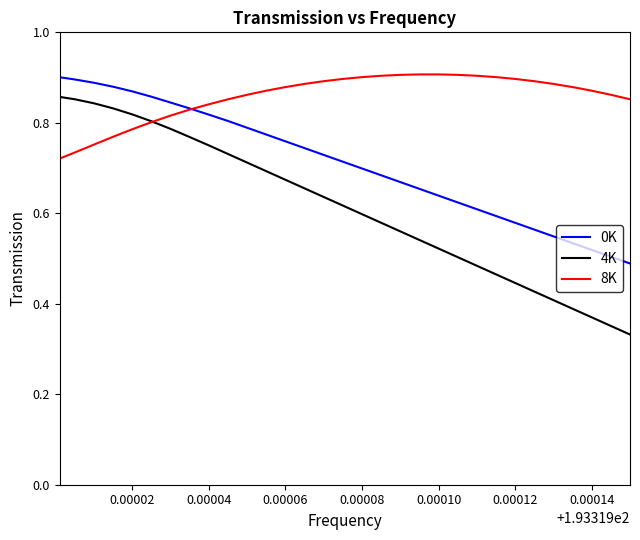

Rank the series by their average value, from lowest to highest.

4K, 0K, 8K